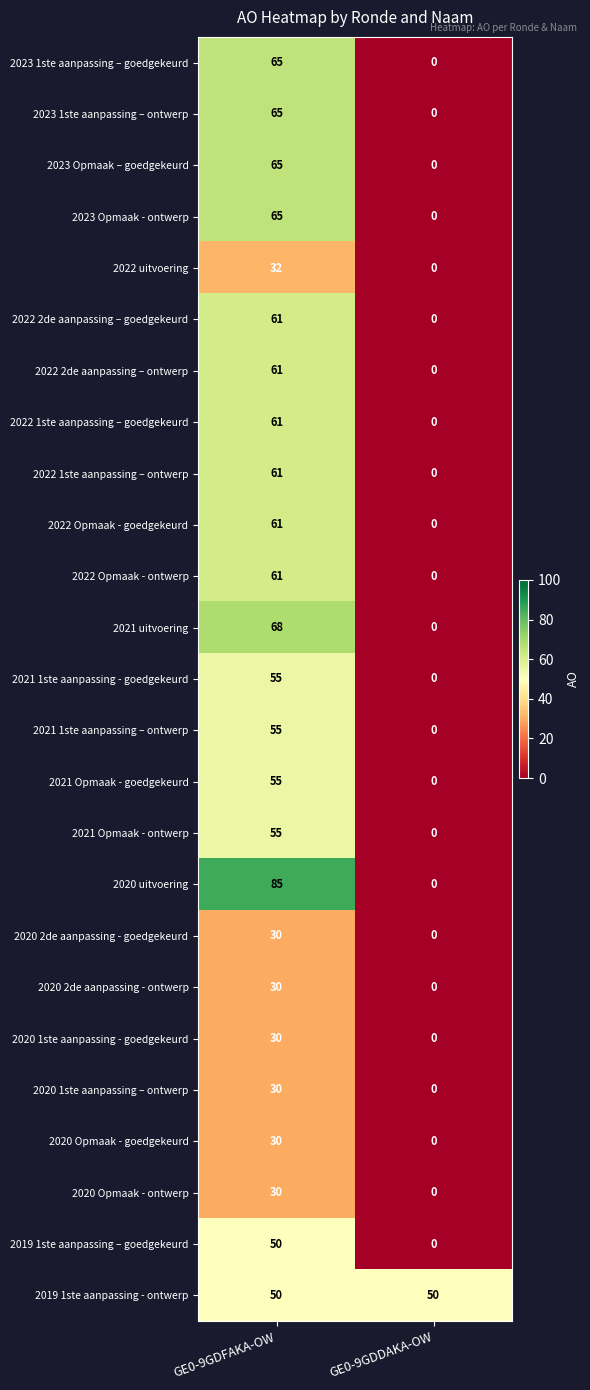

The 2022 uitvoering series shows 0 at GE0-9GDDAKA-OW. True or false?

True